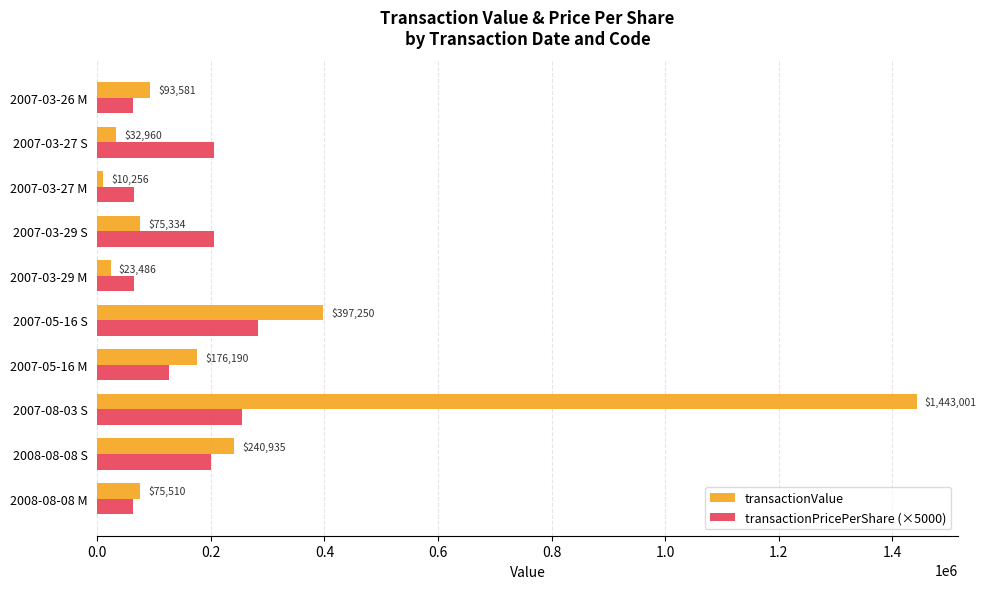

Read the transactionPricePerShare (×5000) value at 2007-03-27 M.

64100.0